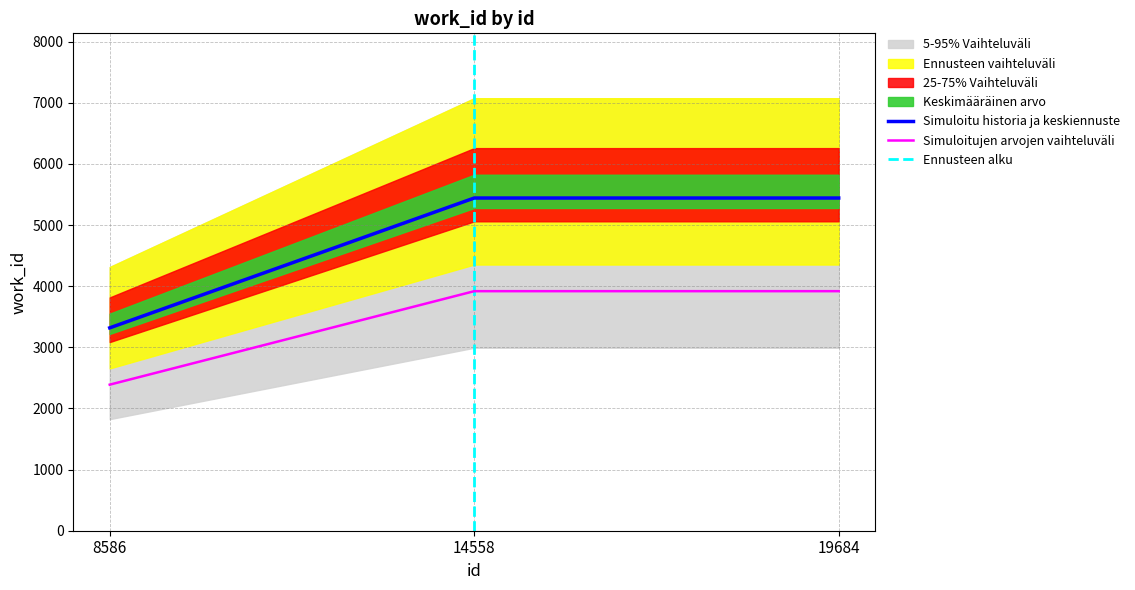

What is the minimum value shown in the chart?

2389.7